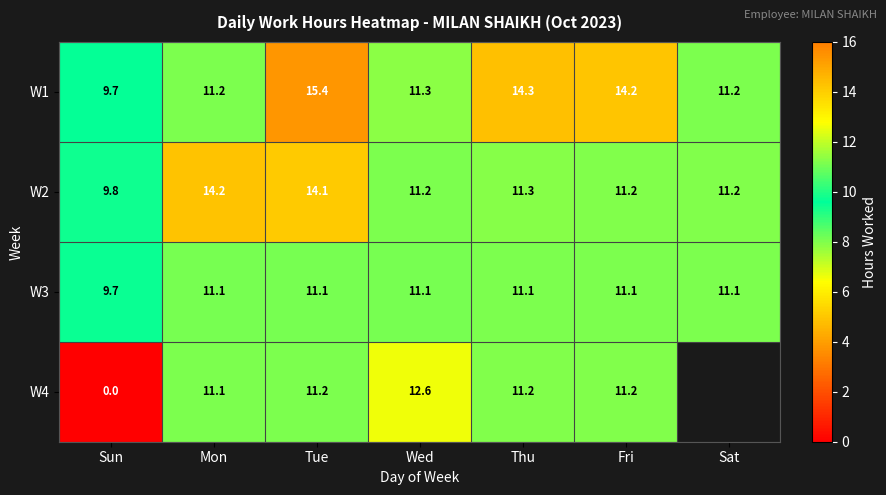

How many data points does each series have?

7